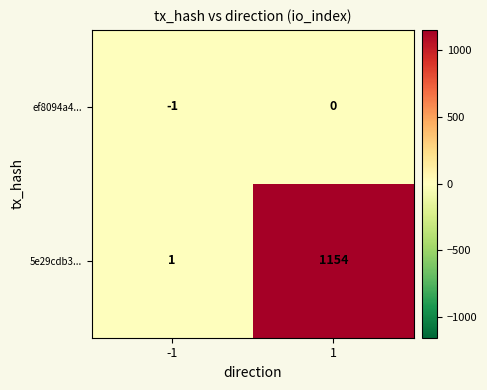

At how many categories does at least one series exceed 213?

1